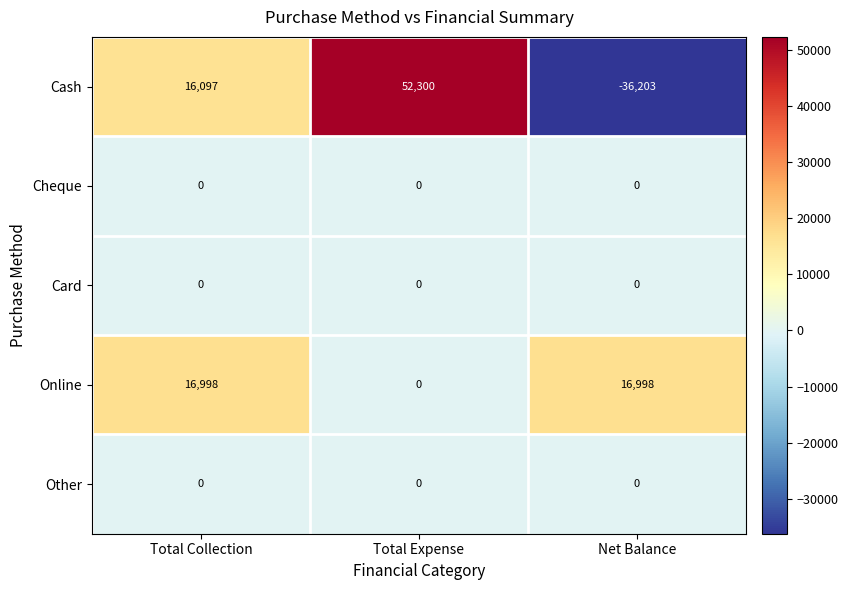

What is the minimum value shown in the chart?

-36203